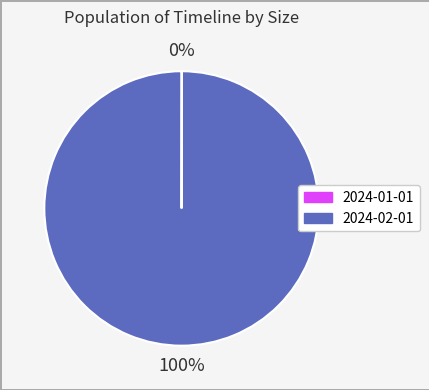

Which category has the biggest portion of the pie?

2024-02-01